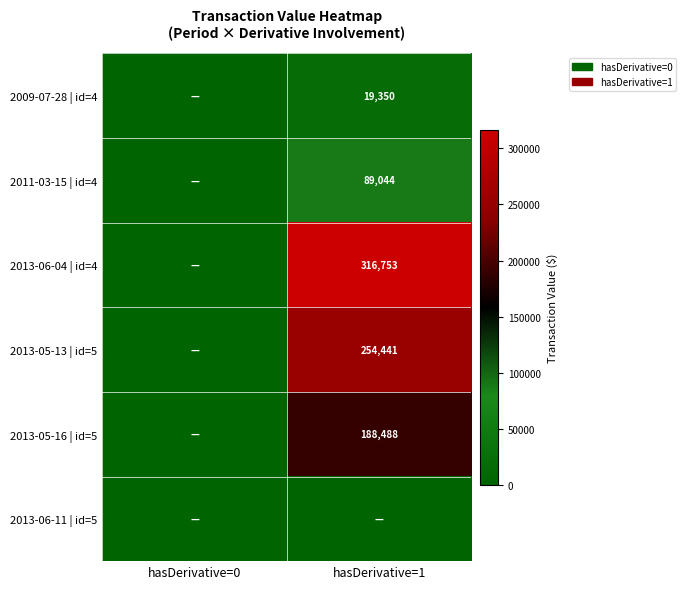

The value of 2013-05-16 | id=5 at hasDerivative=1 is 313260. True or false?

False